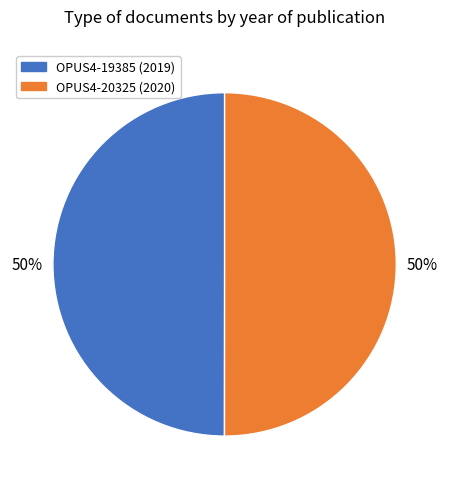

To the nearest percent, what portion does OPUS4-20325 represent?

50%